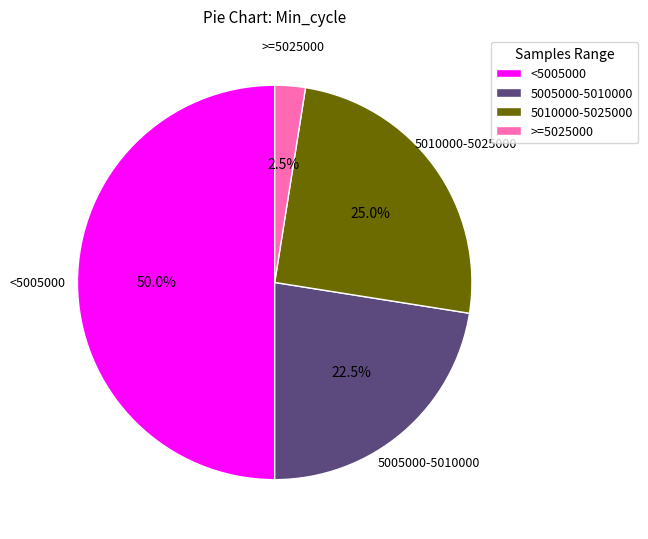

Is the sum of 5010000-5025000 and <5005000 greater than half?

Yes